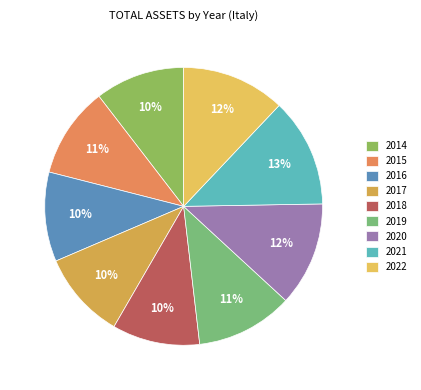

To the nearest percent, what percentage of the pie is 2016?

10%